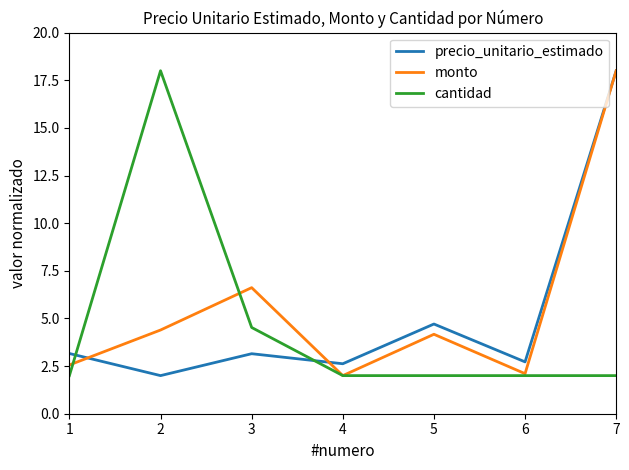

True or false: precio_unitario_estimado and cantidad intersect in this chart.

True